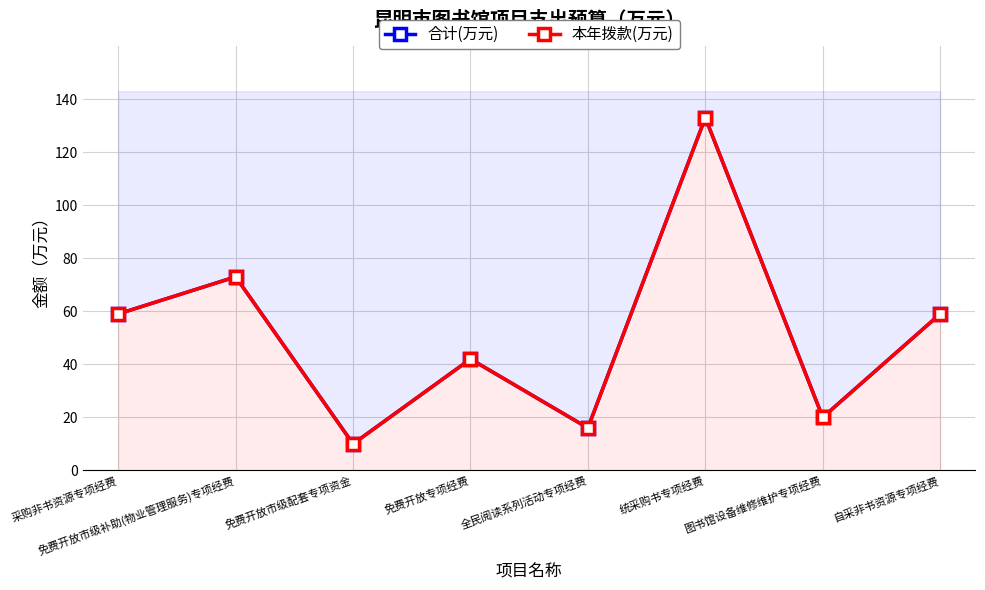

The 合计(万元) series shows 42 at 免费开放专项经费. True or false?

True